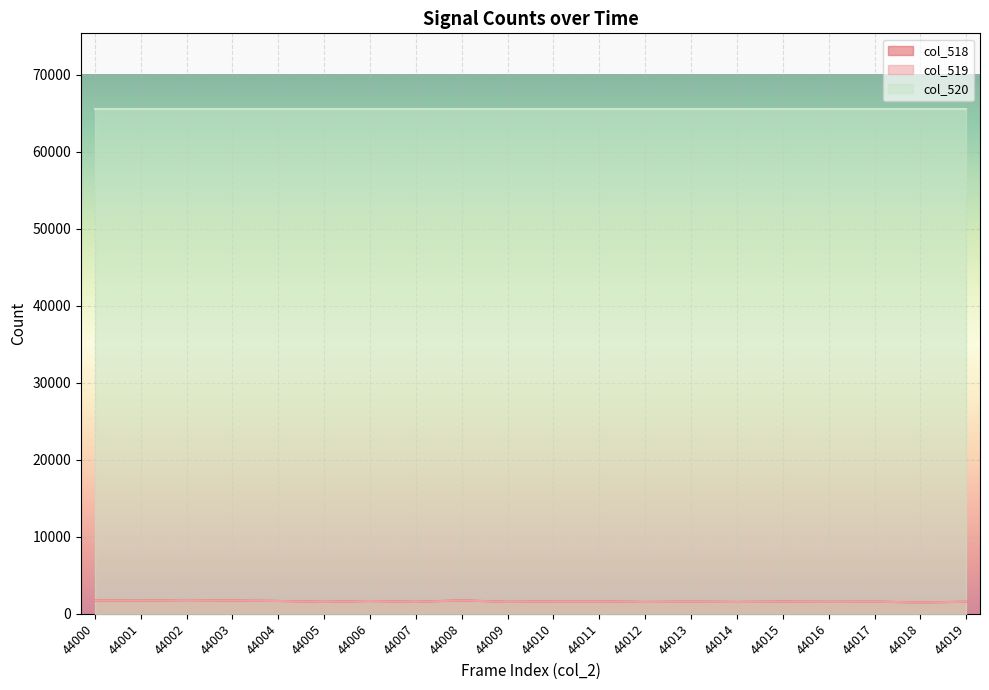

Which series has the widest spread of values?

col_519